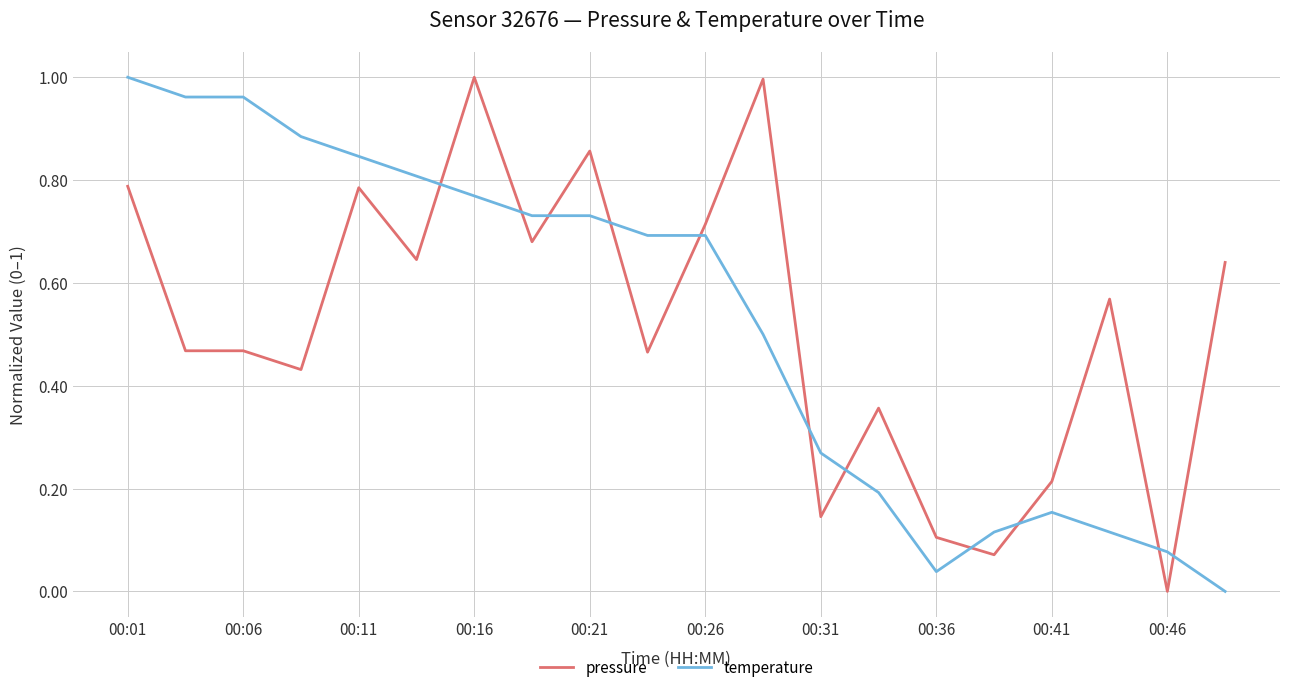

How many intersections are there between pressure and temperature?

11